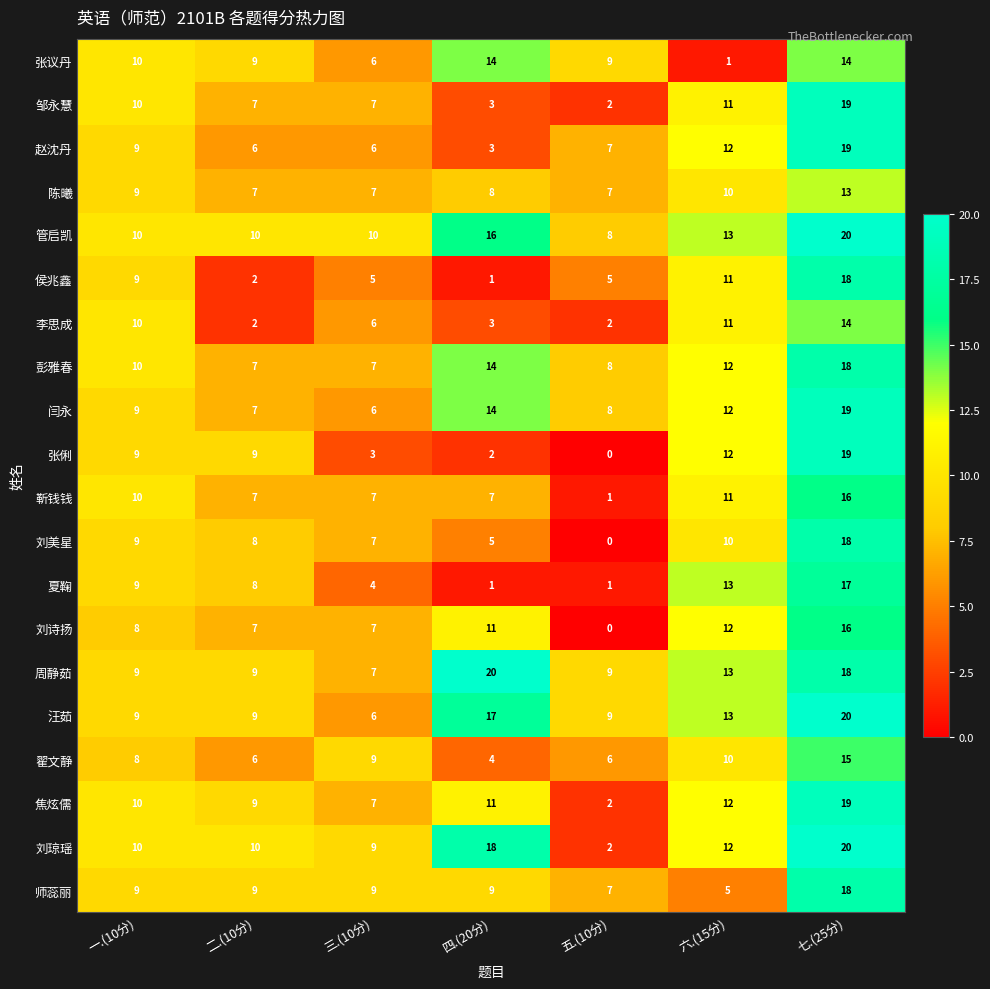

What is the greatest value displayed?

20